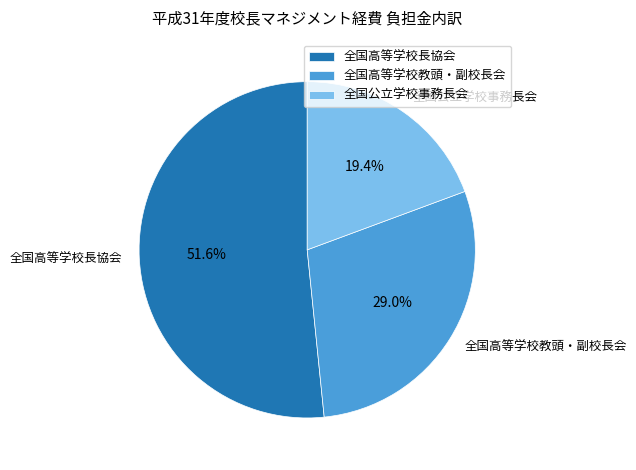

Is it true that 全国高等学校教頭・副校長会 is 24% of the pie?

False